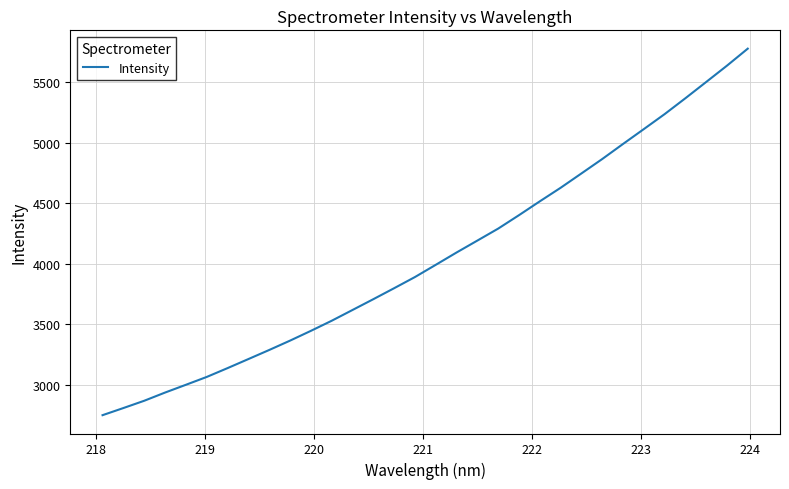

What is the minimum value shown in the chart?

2747.6